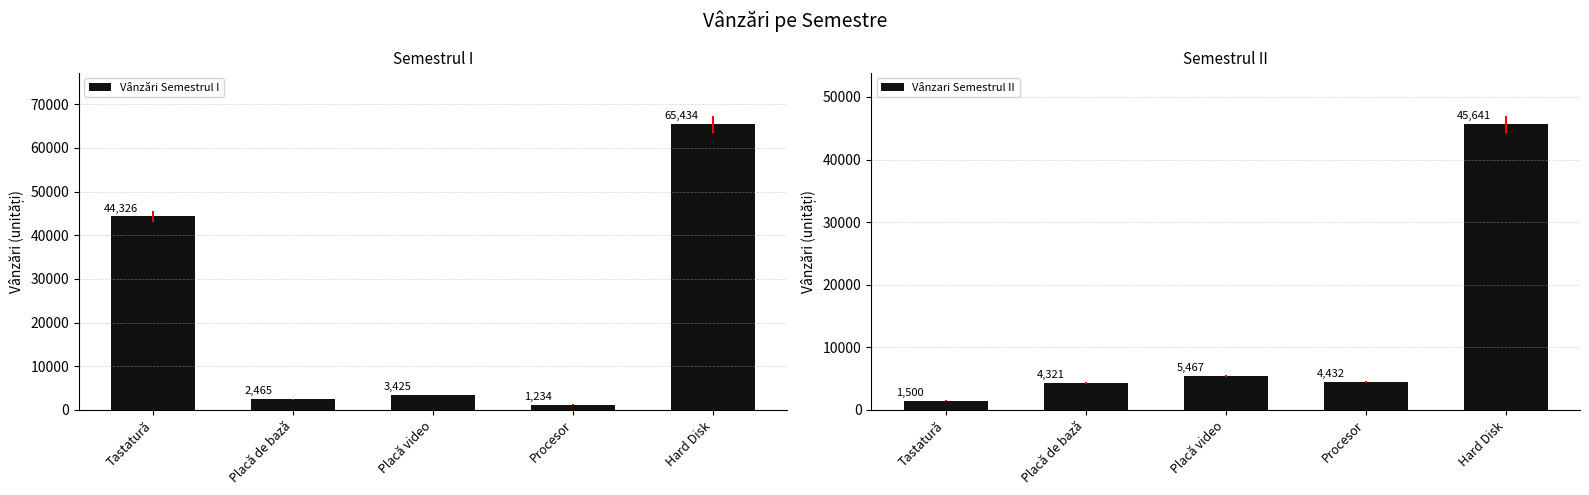

What is the sum of the Vânzări Semestrul I values at Procesor and Placă video?

4659